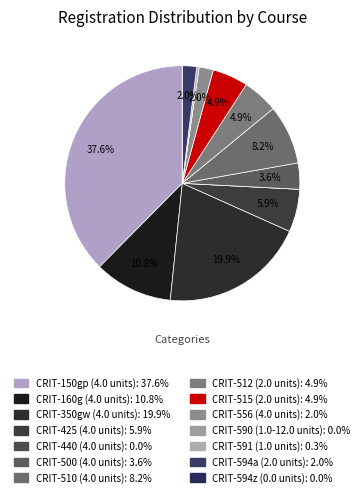

What percentage is NOT represented by CRIT-425 (4.0 units)?

94.1%